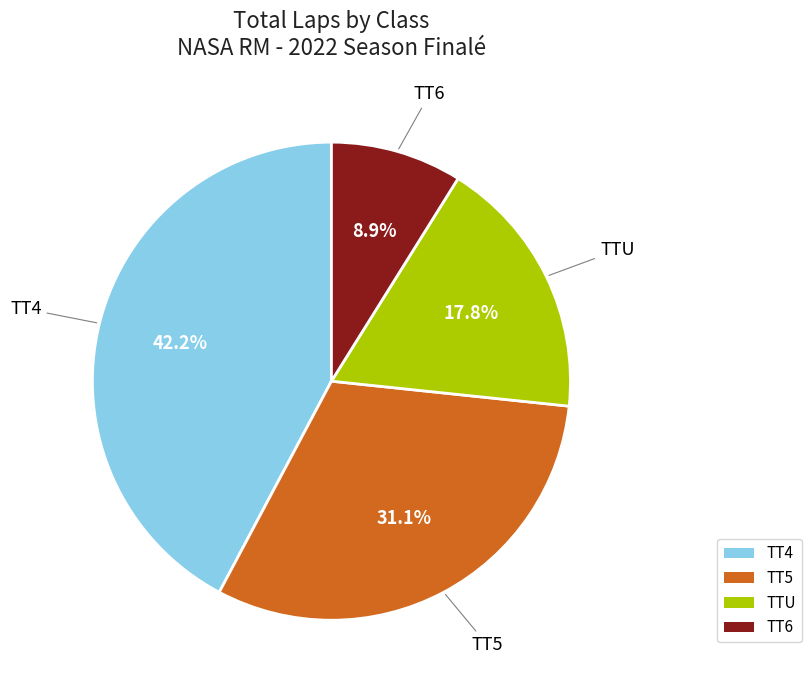

To the nearest percent, what is the difference between the largest and smallest slice percentages?

33%